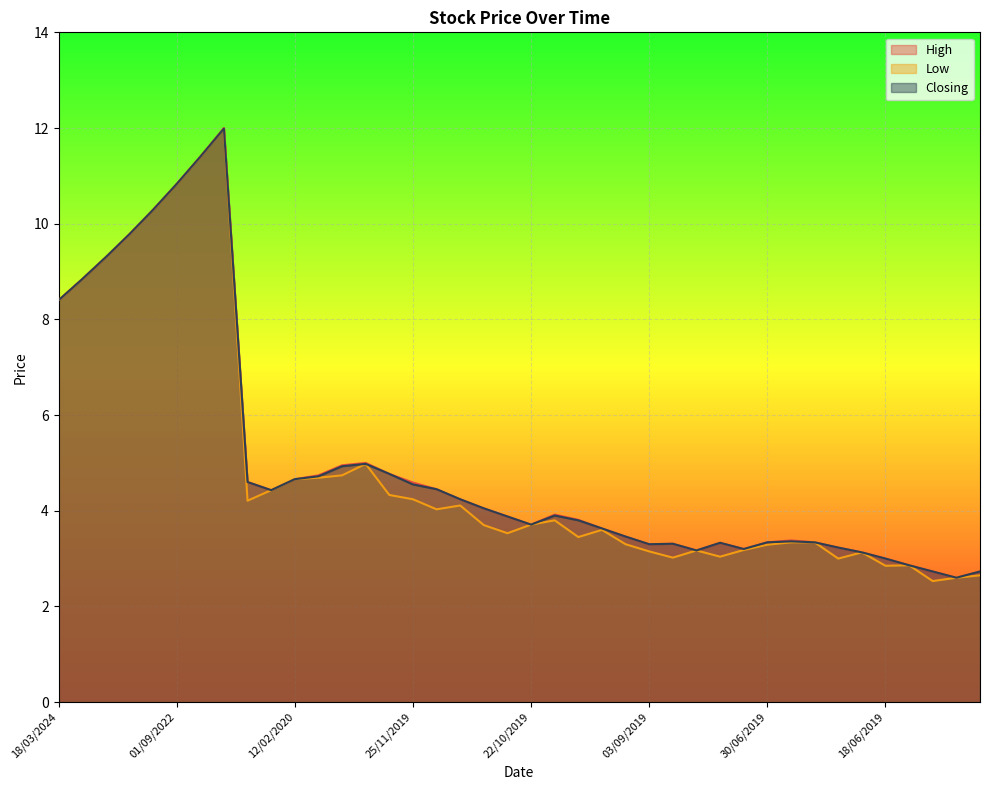

What is the maximum value shown in the chart?

12.0